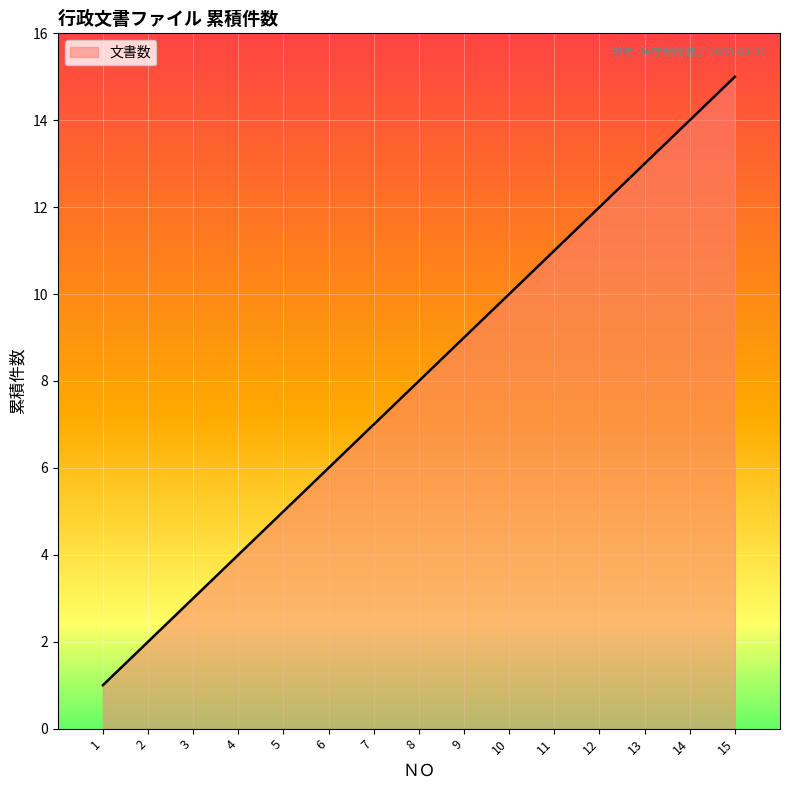

What is the difference between the maximum and minimum values?

14